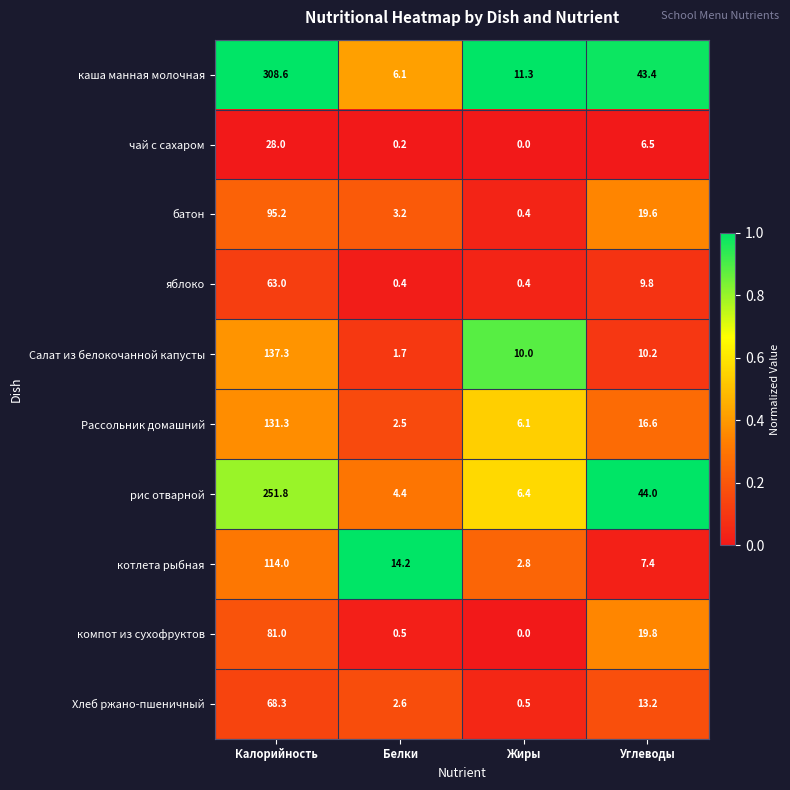

What is the greatest value displayed?

308.6